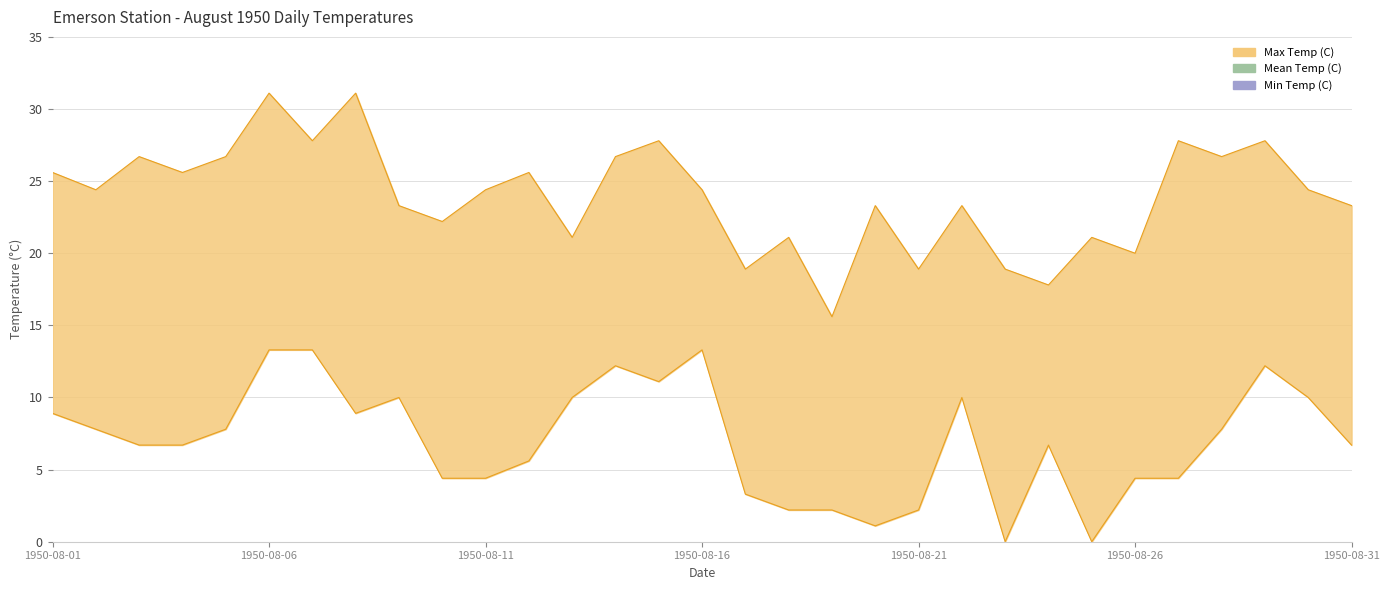

At which label is Max Temp (C) closest to 23?

1950-08-09